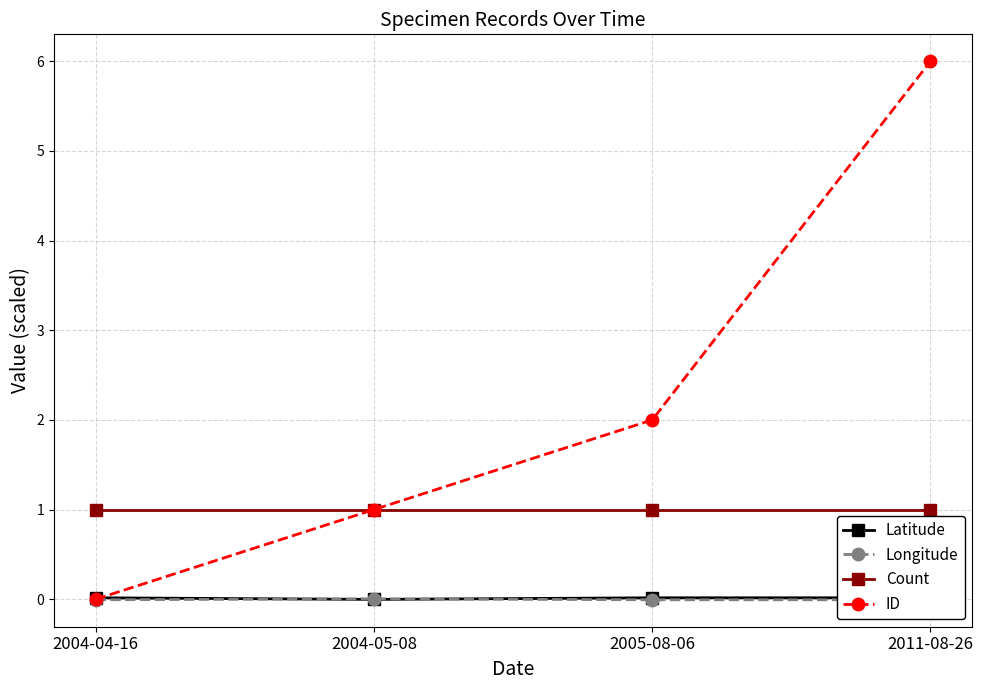

The value of Longitude at 2005-08-06 is -0.0. True or false?

True